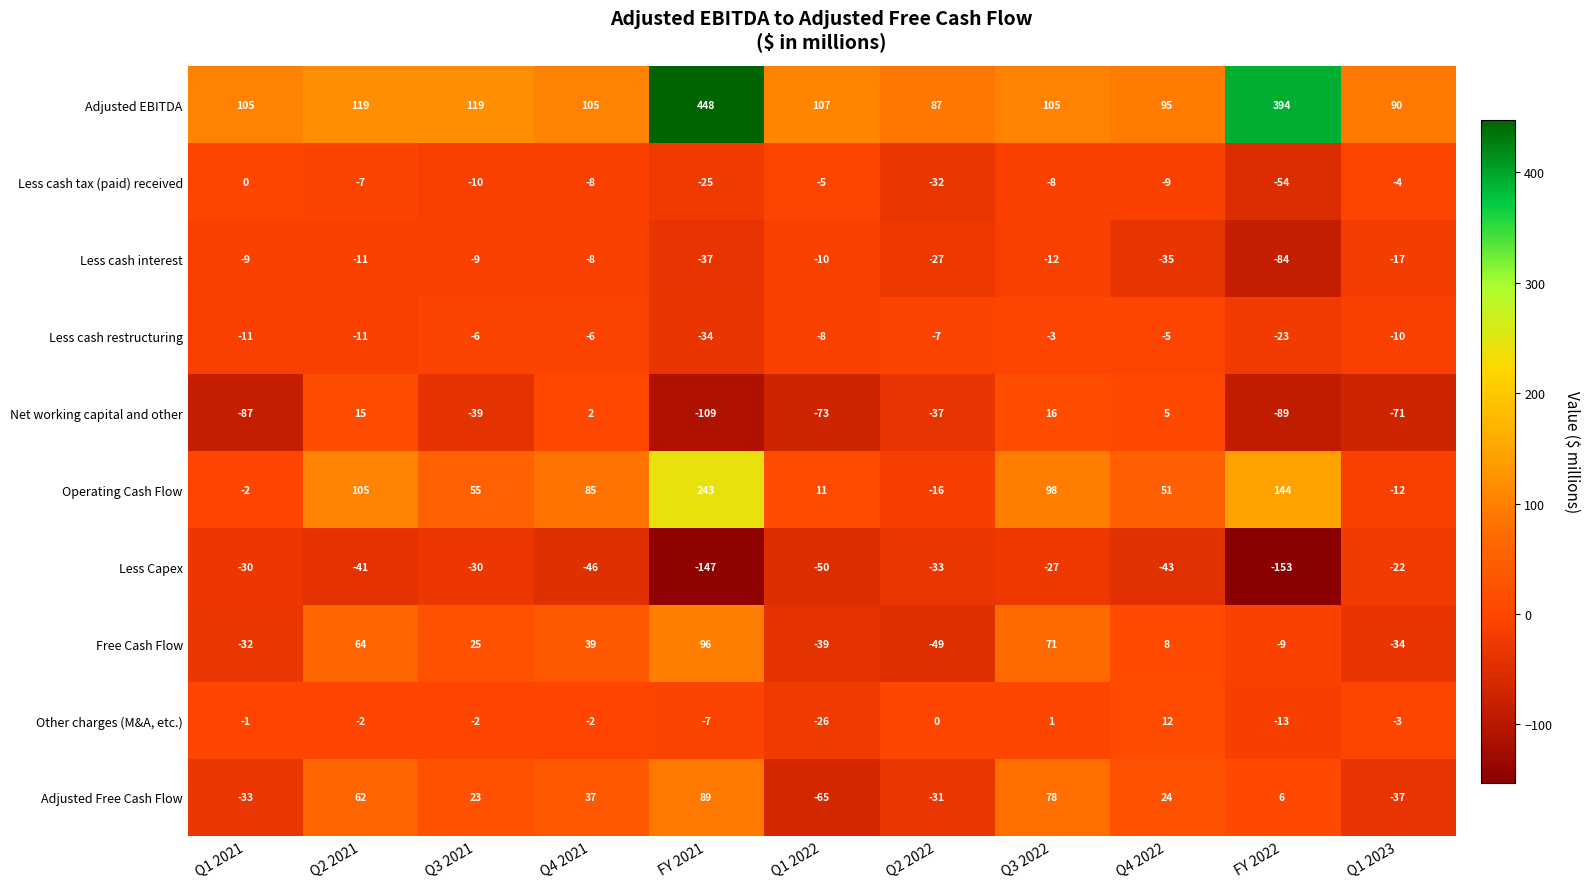

How many categories are shown in the chart?

11